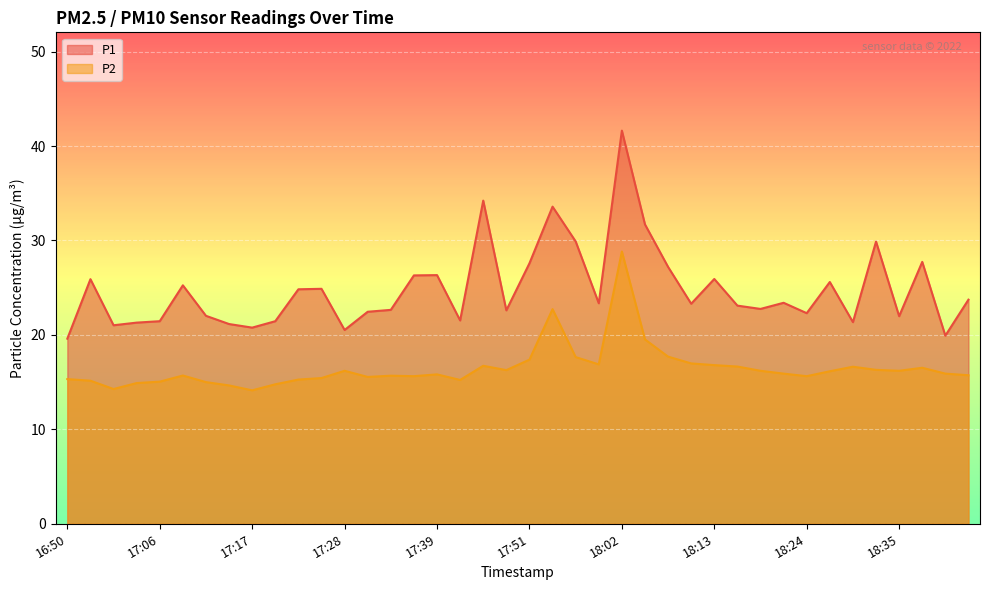

What position from the left is 18:35?

37